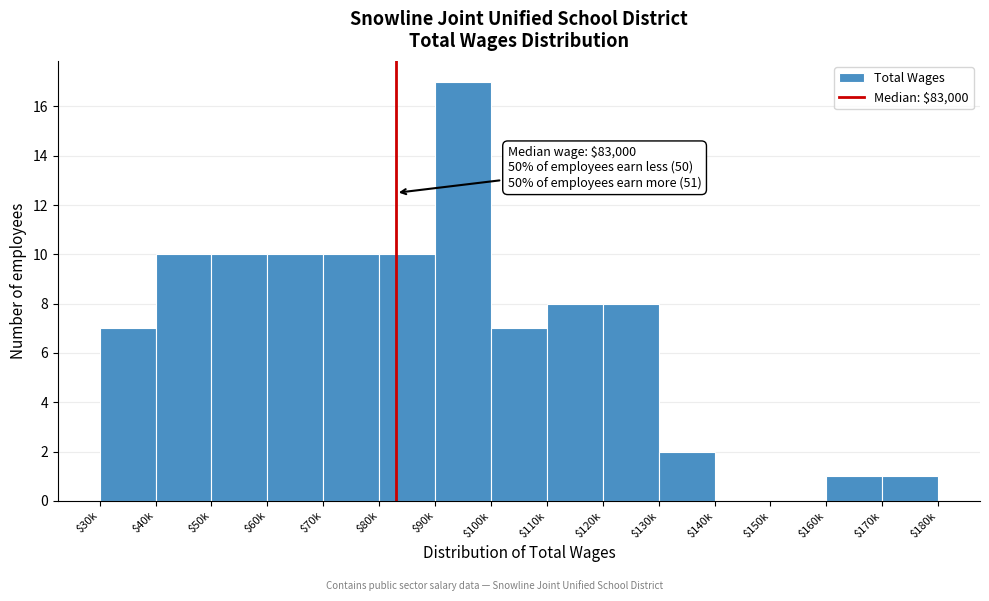

What is the greatest value displayed?

17